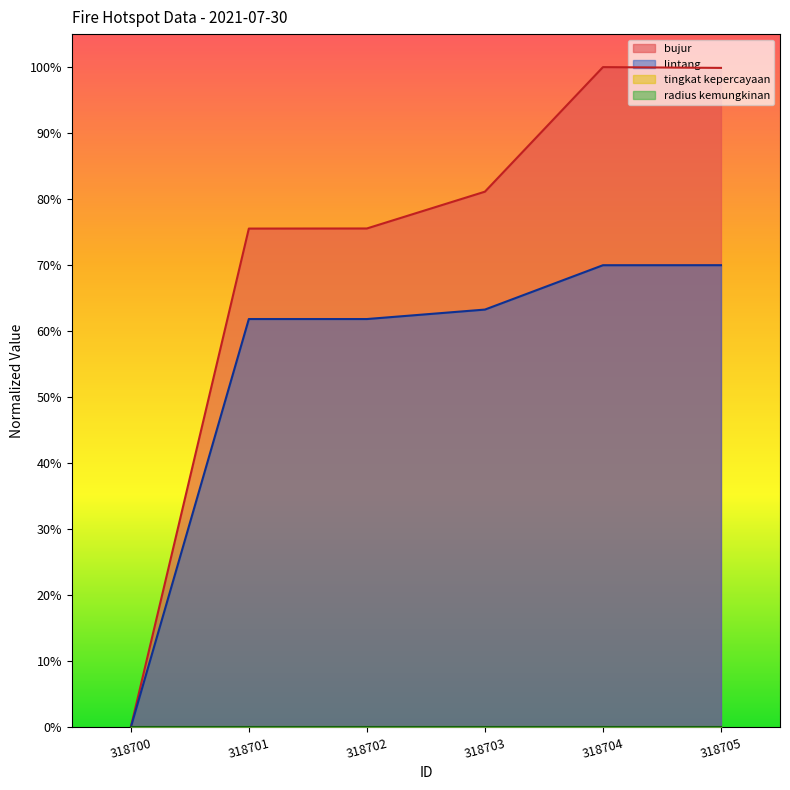

True or false: bujur and lintang intersect in this chart.

False